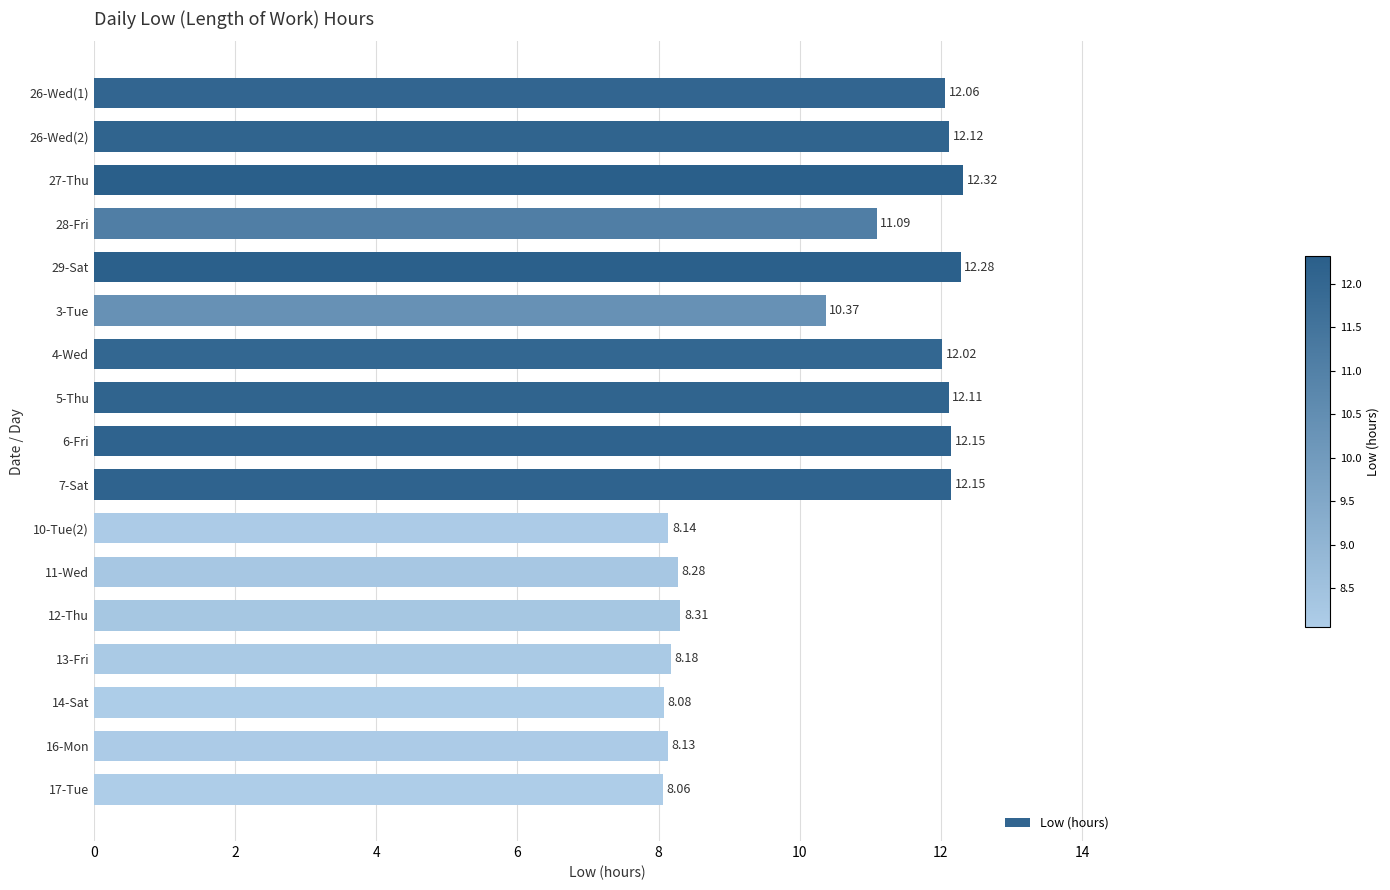

What is the minimum value shown in the chart?

8.1